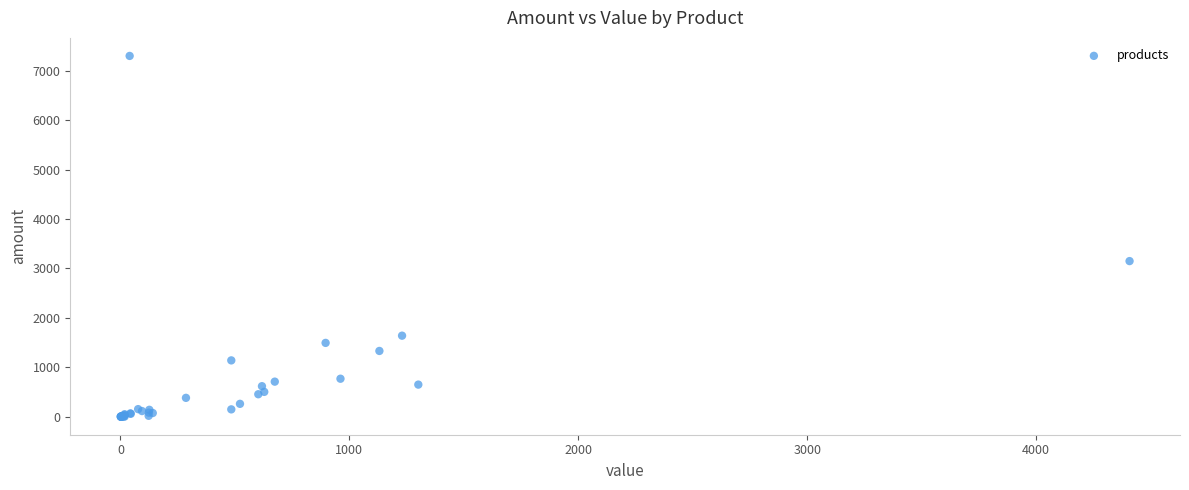

What Y value in the scatter plot is closest to 3650?

3149